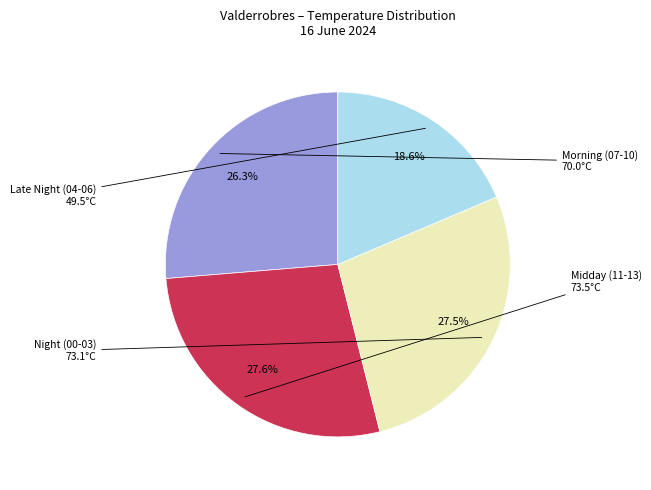

Is there any slice that represents more than half of the pie?

No